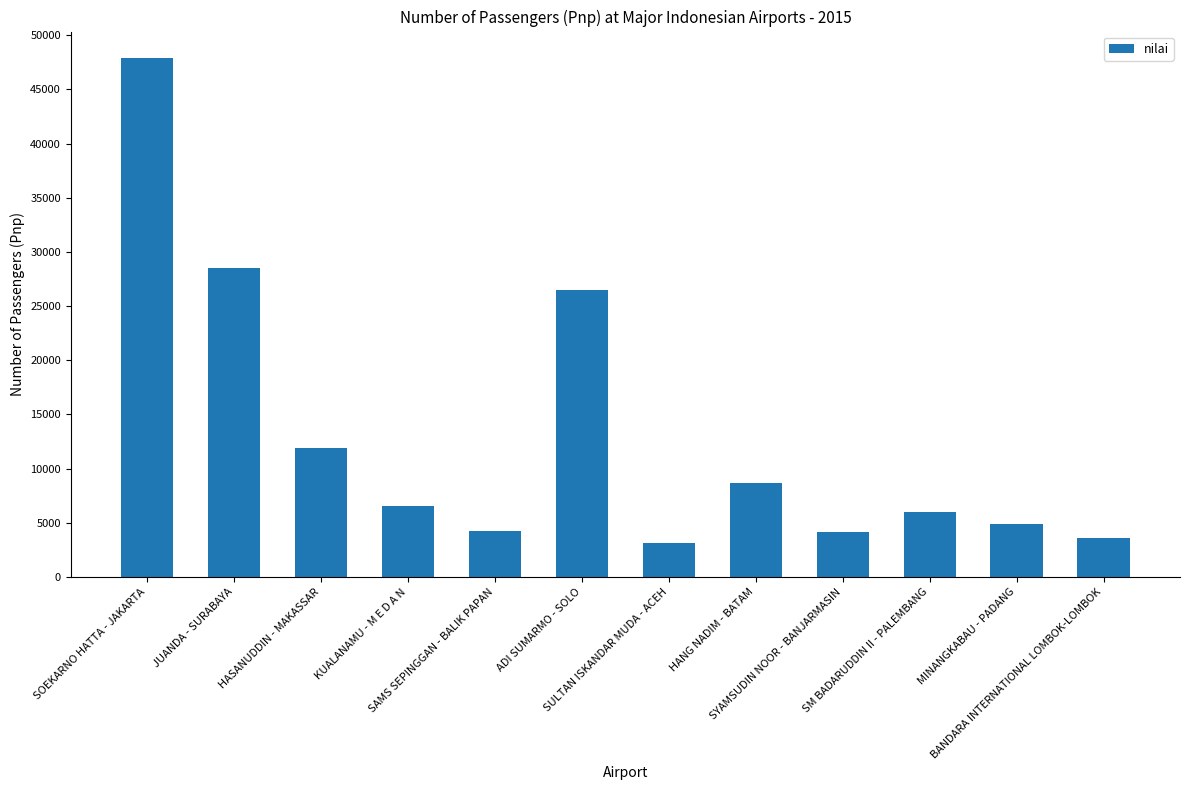

What is the difference between the maximum and second lowest values?

44299